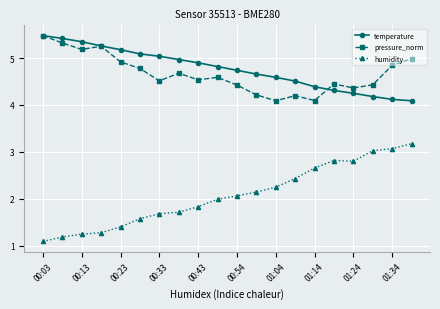

Which series has the widest spread of values?

humidity